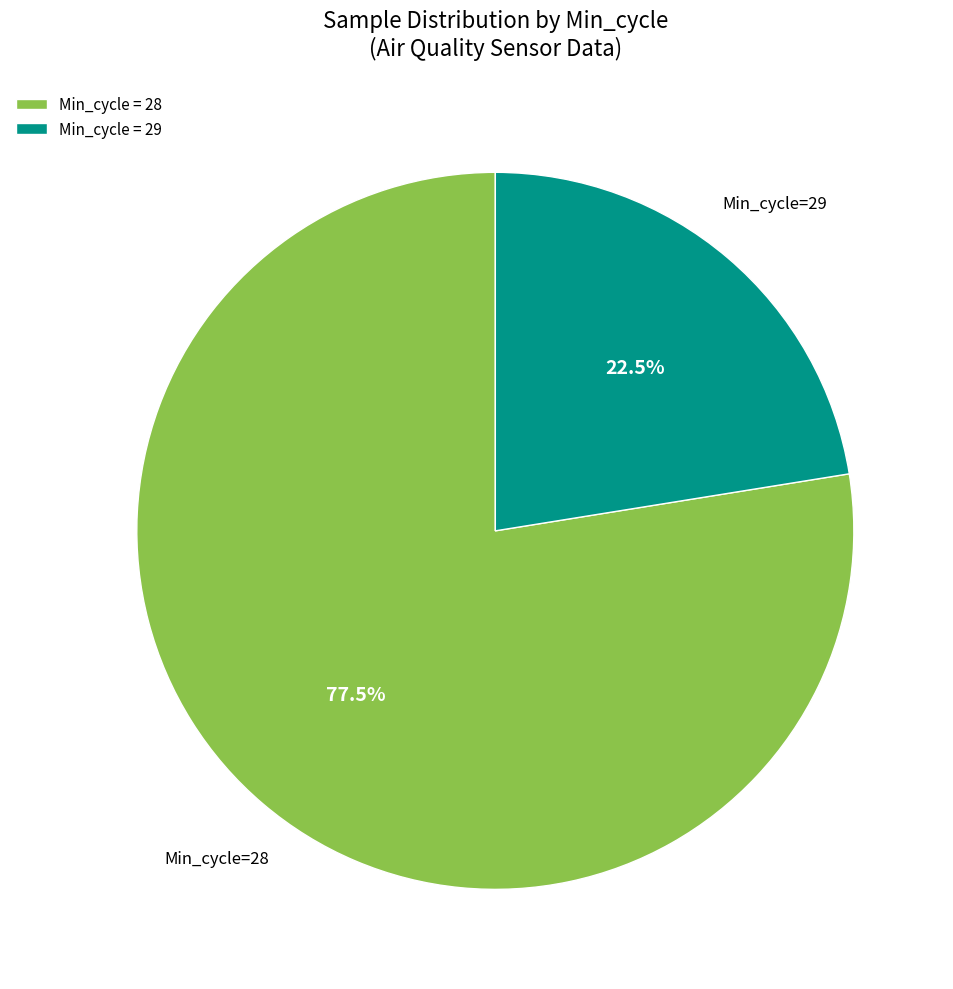

What is the smallest slice in the pie chart?

Min_cycle = 29